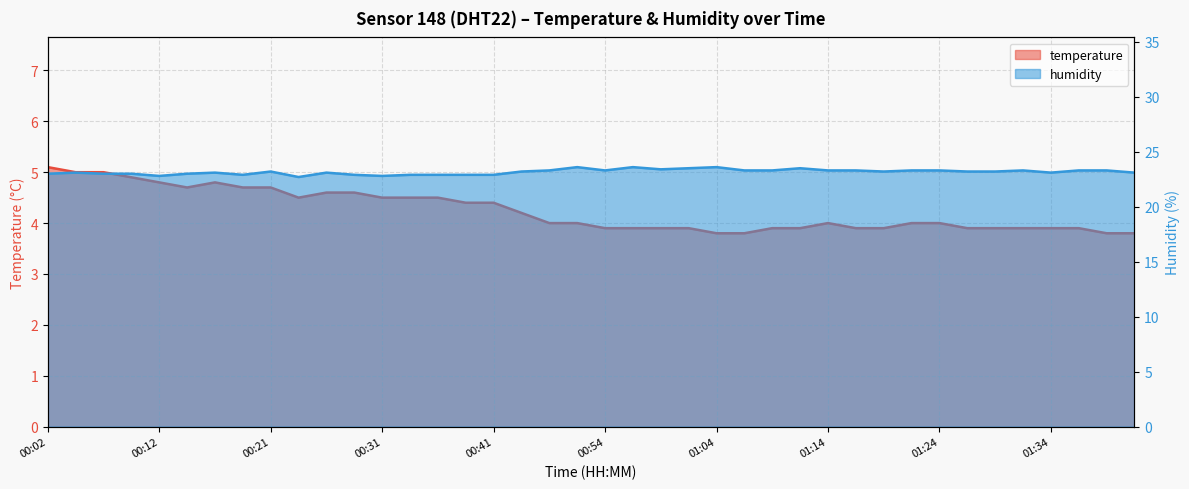

What is the label of the 21st point from the right?

00:51